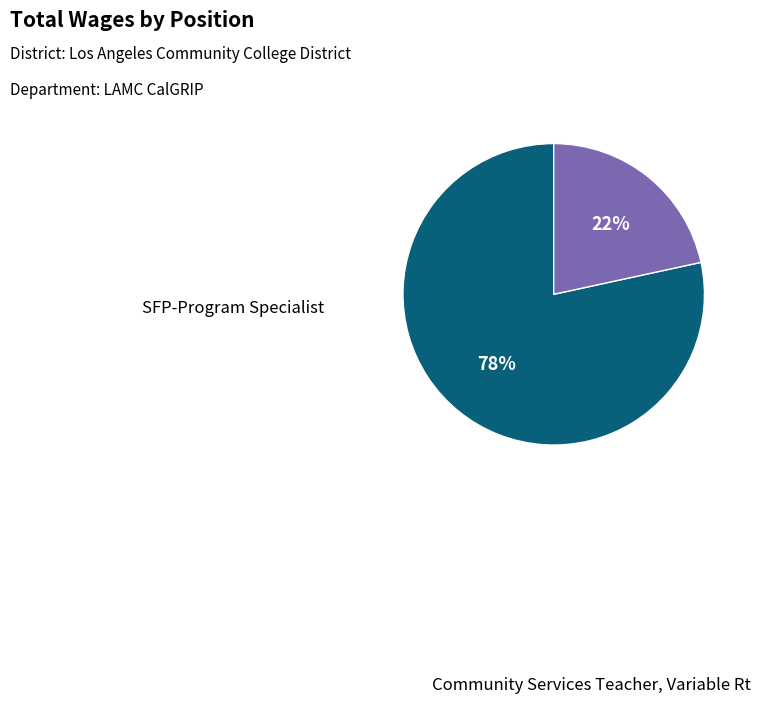

Do SFP-Program Specialist and Community Services Teacher, Variable Rt together represent more than half of the pie?

Yes